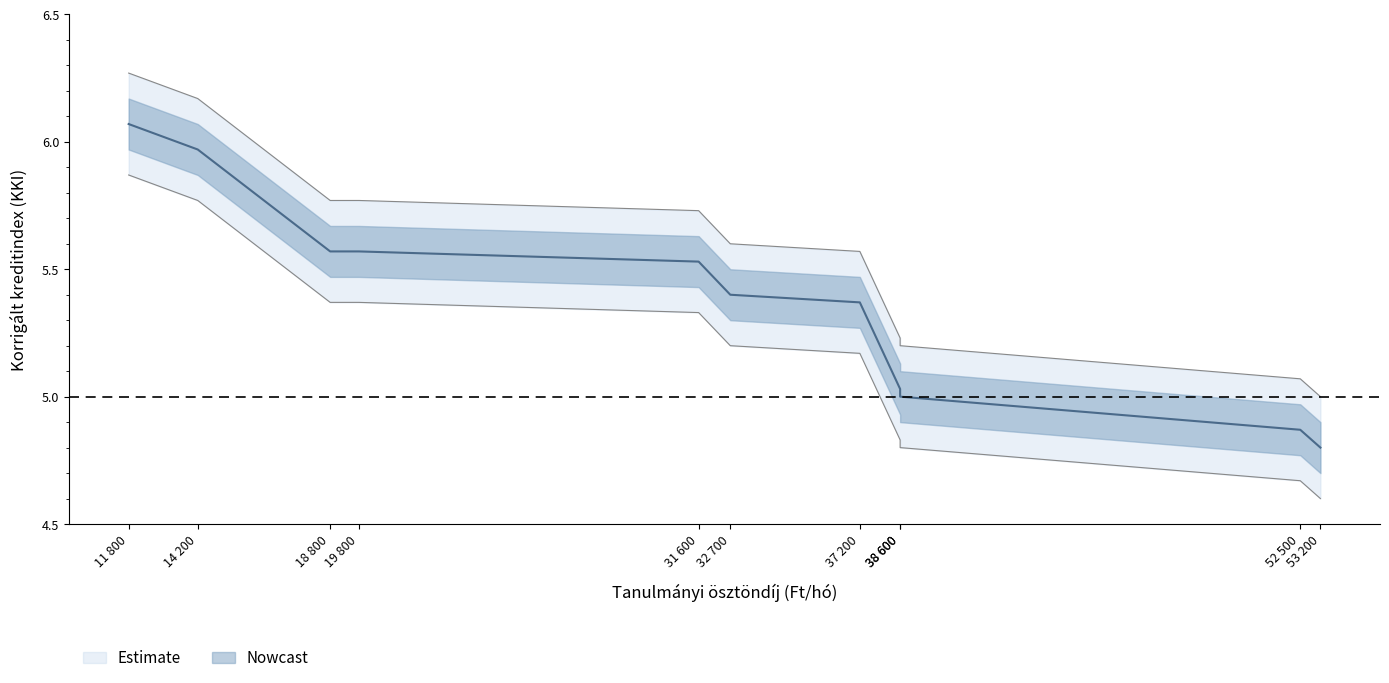

How many series are shown in this chart?

3